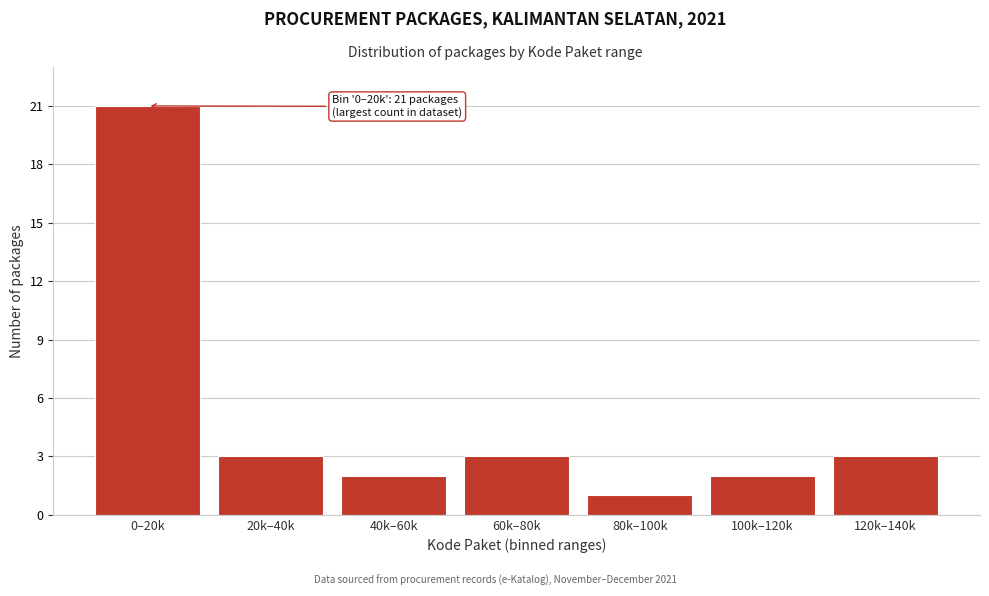

Reading left to right, transcribe all the data shown in this chart.

21	3	2	3	1	2	3